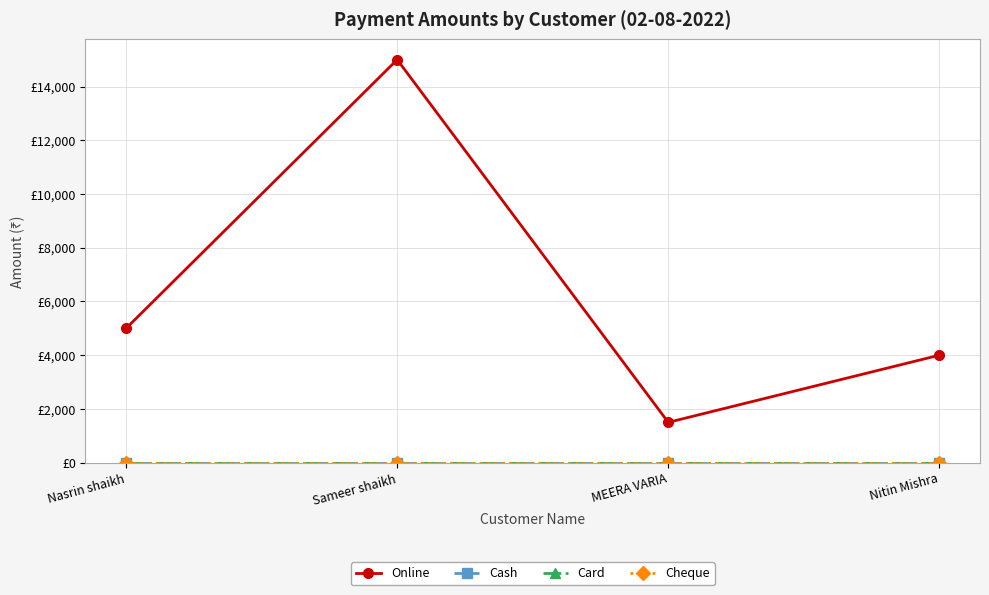

Is this an area chart (filled region under the line)?

No